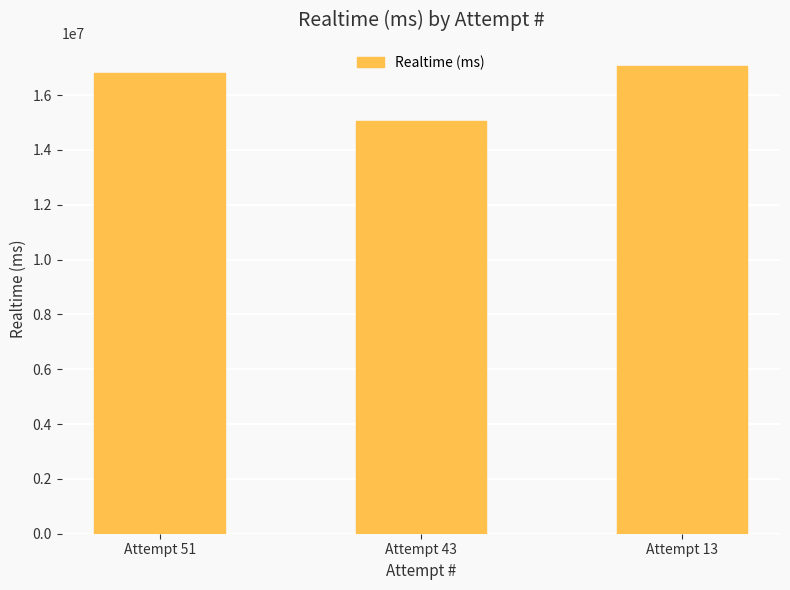

List the labels in order of value, smallest first.

Attempt 43, Attempt 51, Attempt 13